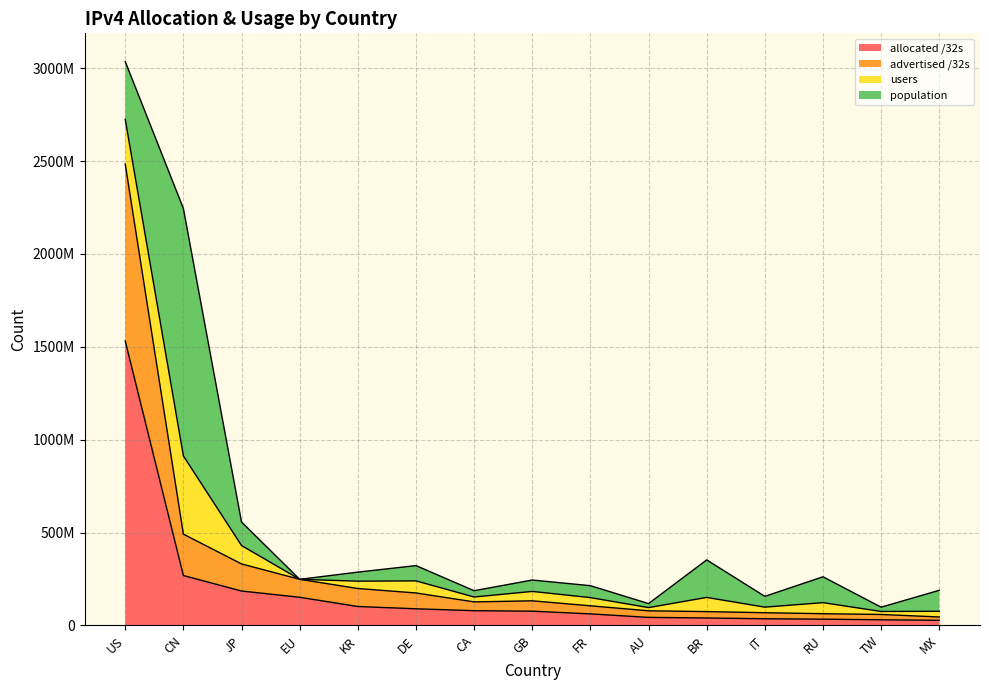

What is the minimum value shown in the chart?

27793664